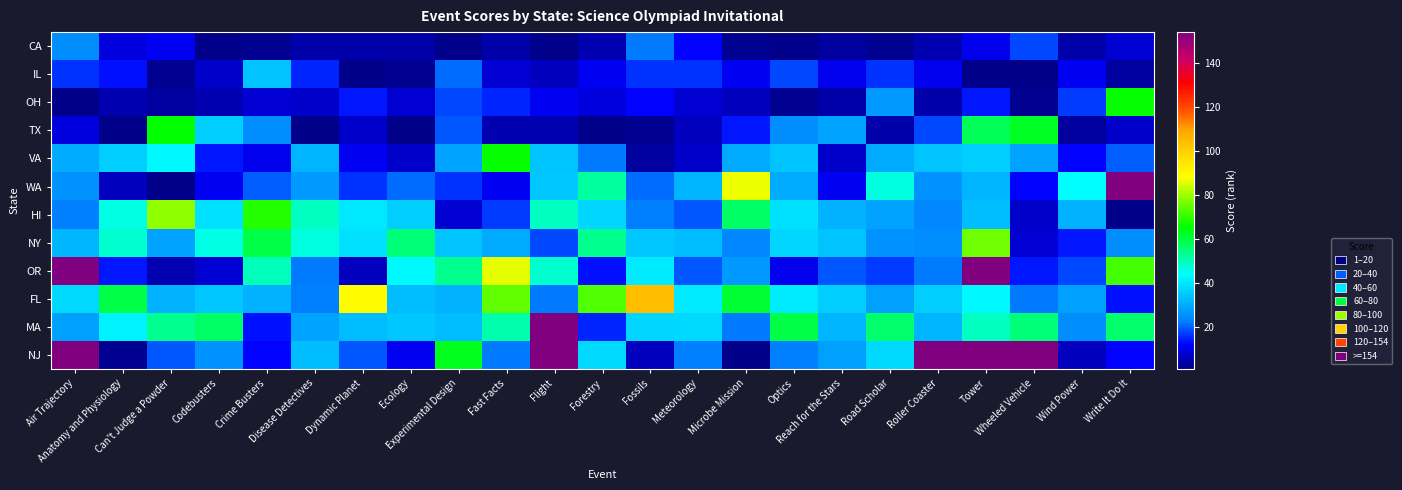

List the series in order of their peak value, lowest first.

CA, IL, TX, OH, VA, NY, HI, FL, WA, OR, MA, NJ